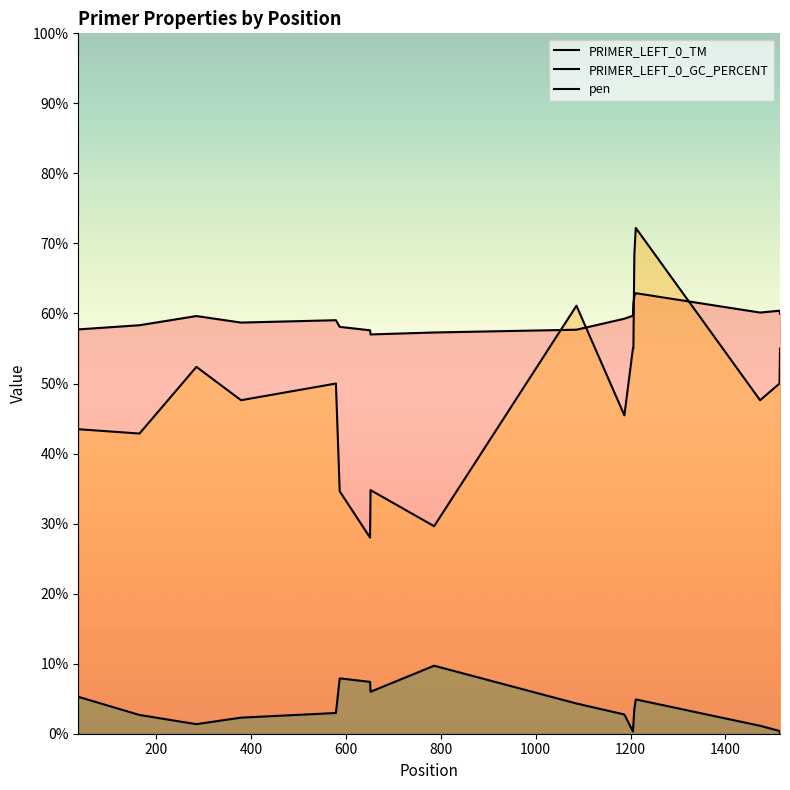

True or false: pen and PRIMER_LEFT_0_GC_PERCENT cross at least once.

False